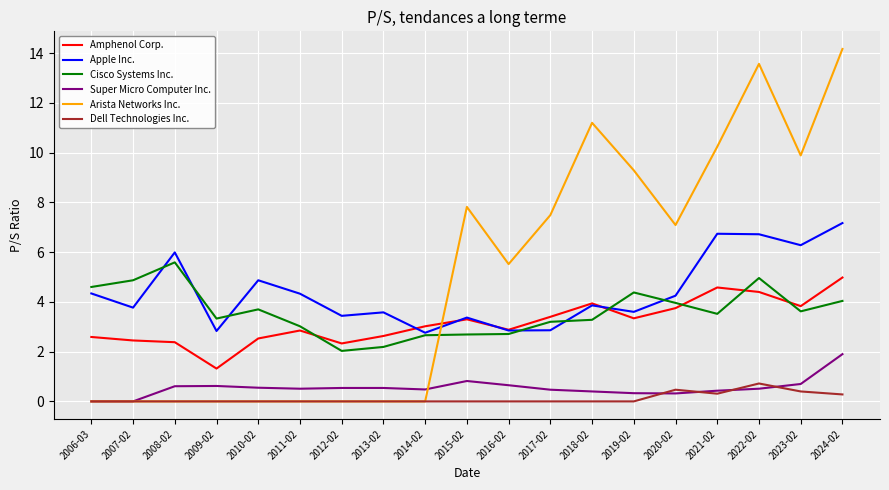

What position from the right is 2022-02?

3